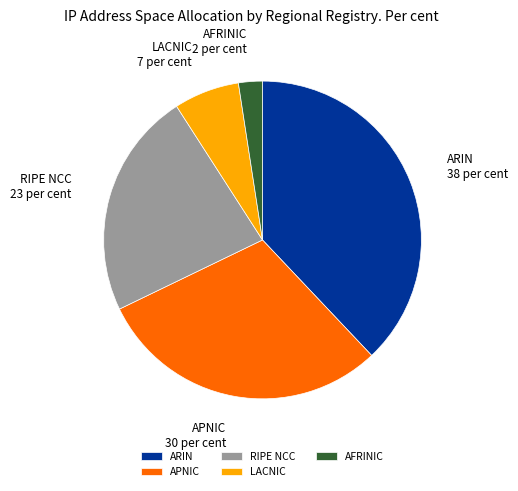

How many slices are in this pie chart?

5